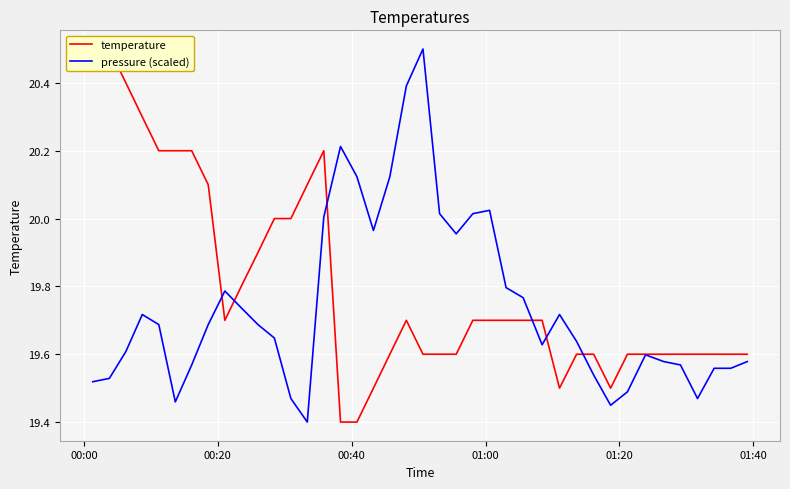

What is the value of the pressure (scaled) point at the 5th from the left?

19.7